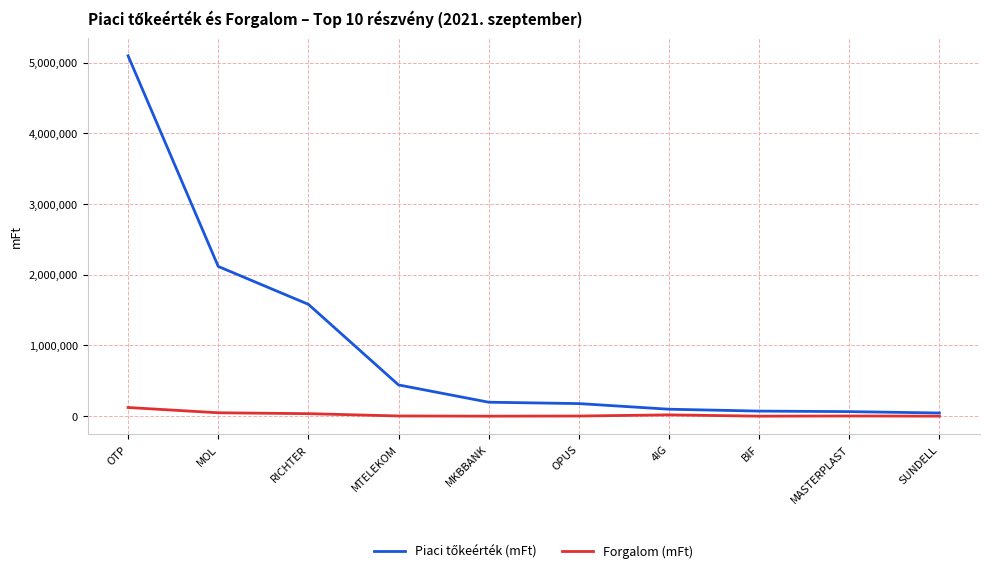

What is the maximum value shown in the chart?

5096000.2